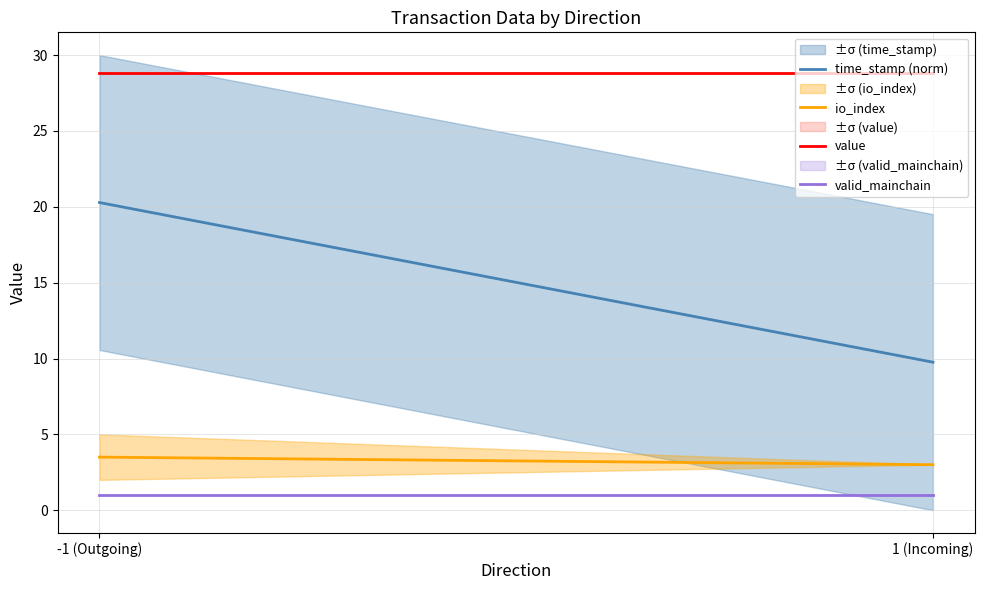

Reading right to left, extract all data points from this chart.

time_stamp (norm): 1 (Incoming)=9.8	-1 (Outgoing)=20.3
io_index: 1 (Incoming)=3.0	-1 (Outgoing)=3.5
value: 1 (Incoming)=28.8	-1 (Outgoing)=28.8
valid_mainchain: 1 (Incoming)=1.0	-1 (Outgoing)=1.0